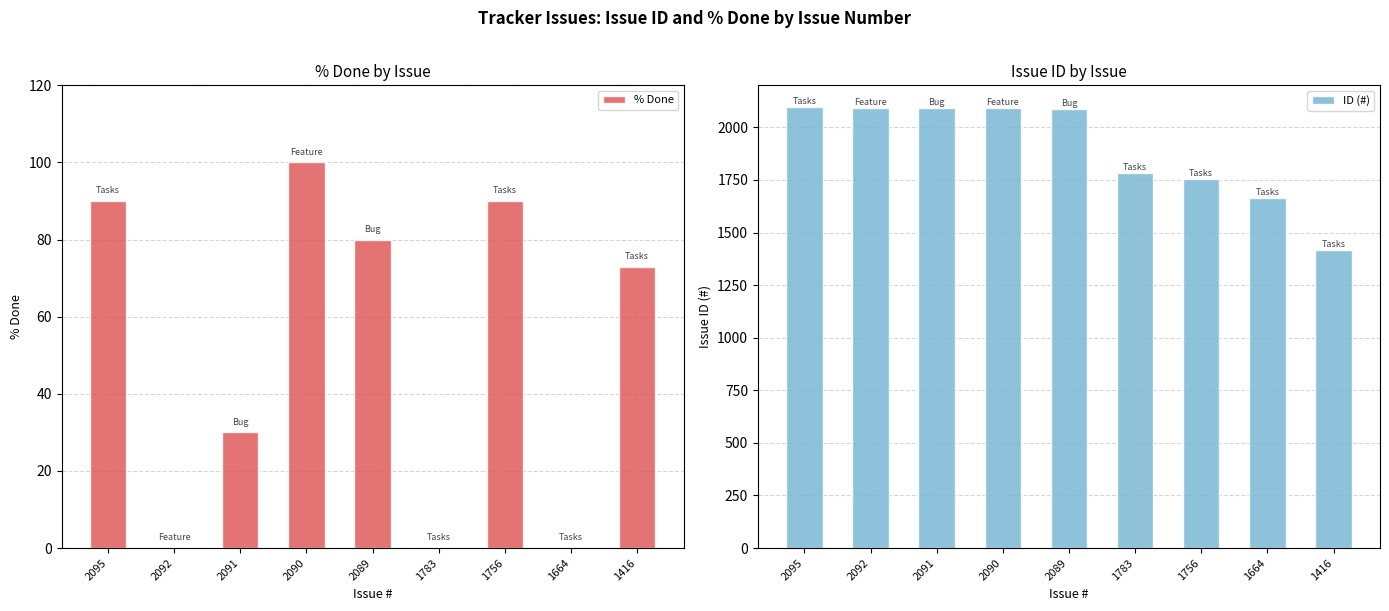

How many bars are there in each group?

2